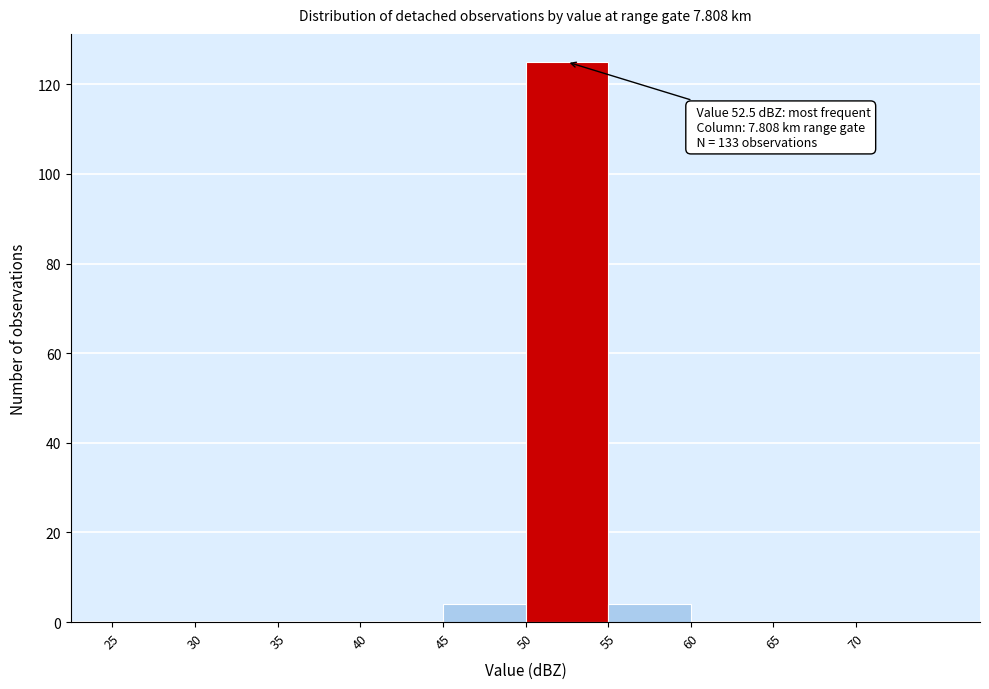

Over which range of the x-axis is the bar tallest?

50 to 55